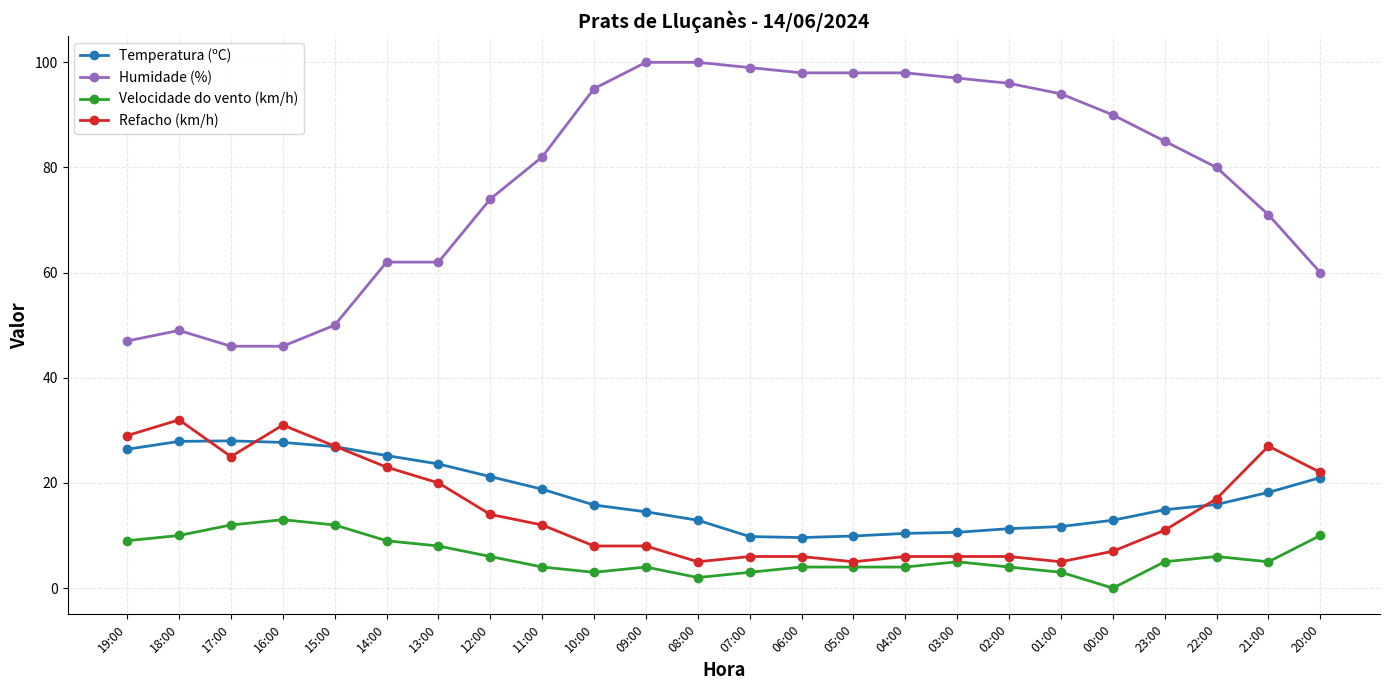

At which category does Refacho (km/h) reach its first local valley?

17:00